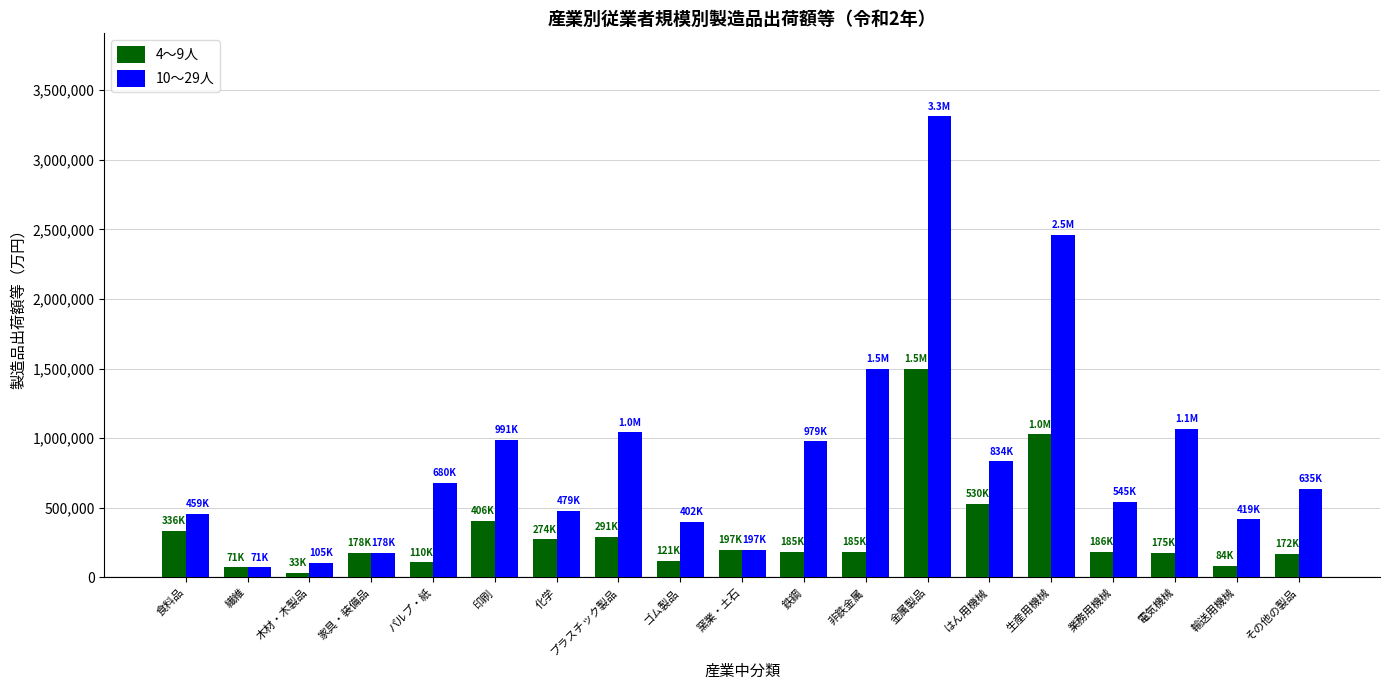

Read the 4～9人 value at 輸送用機械, to the nearest 100.

83600